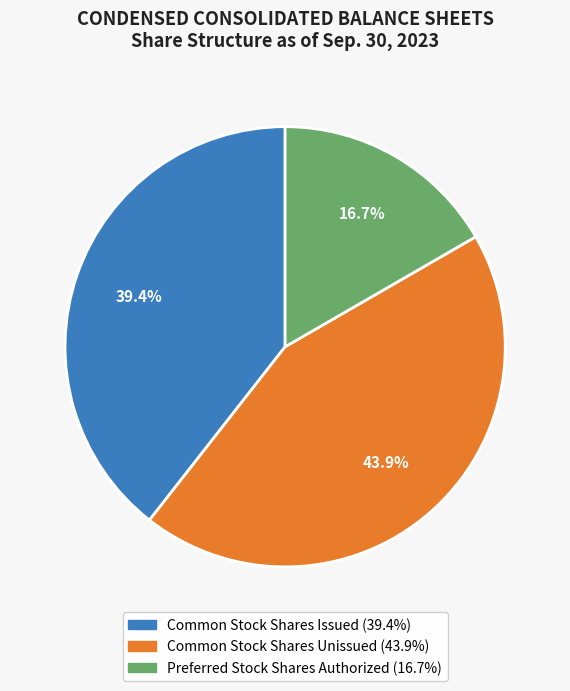

Is there any slice that represents more than half of the pie?

No